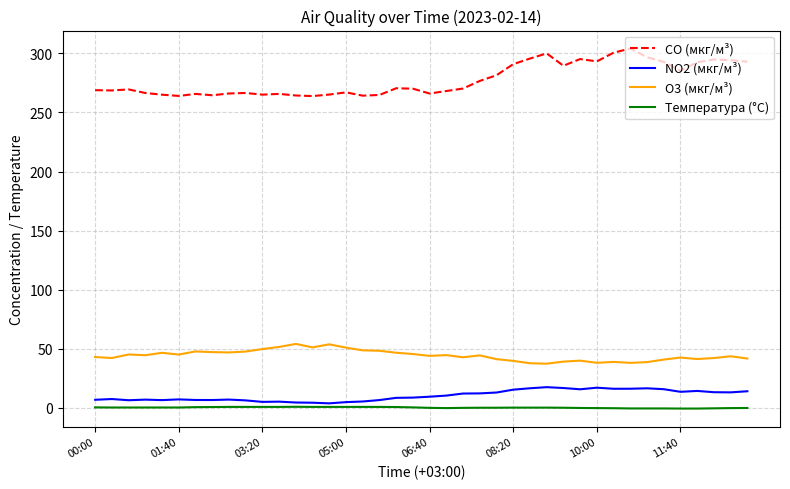

List the series in order of their peak value, lowest first.

Температура (°C), NO2 (мкг/м³), O3 (мкг/м³), CO (мкг/м³)